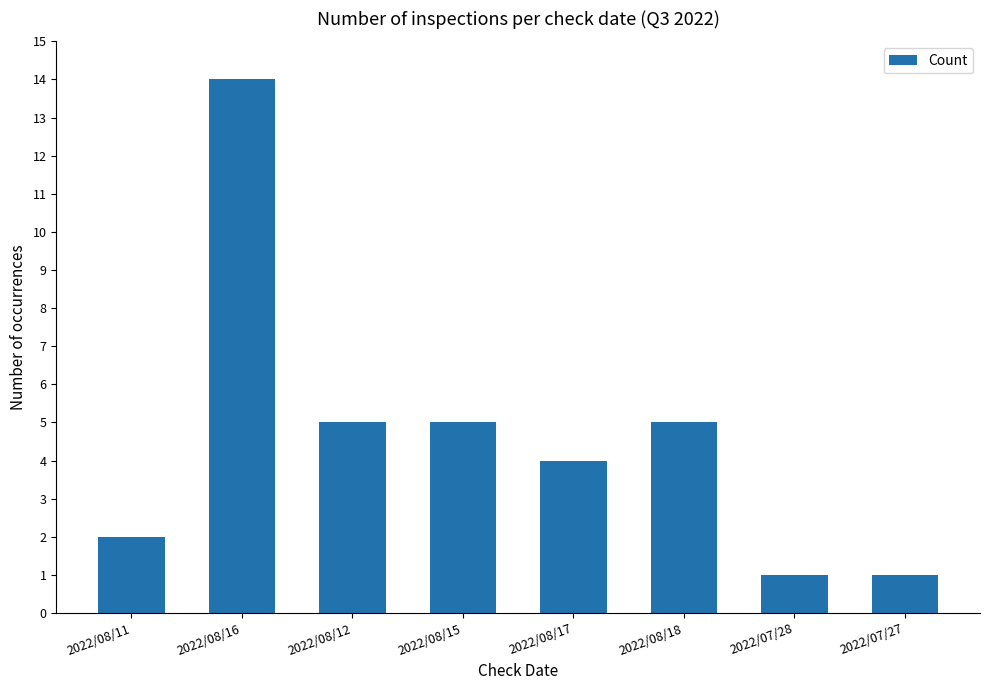

What is the sum of all values?

37